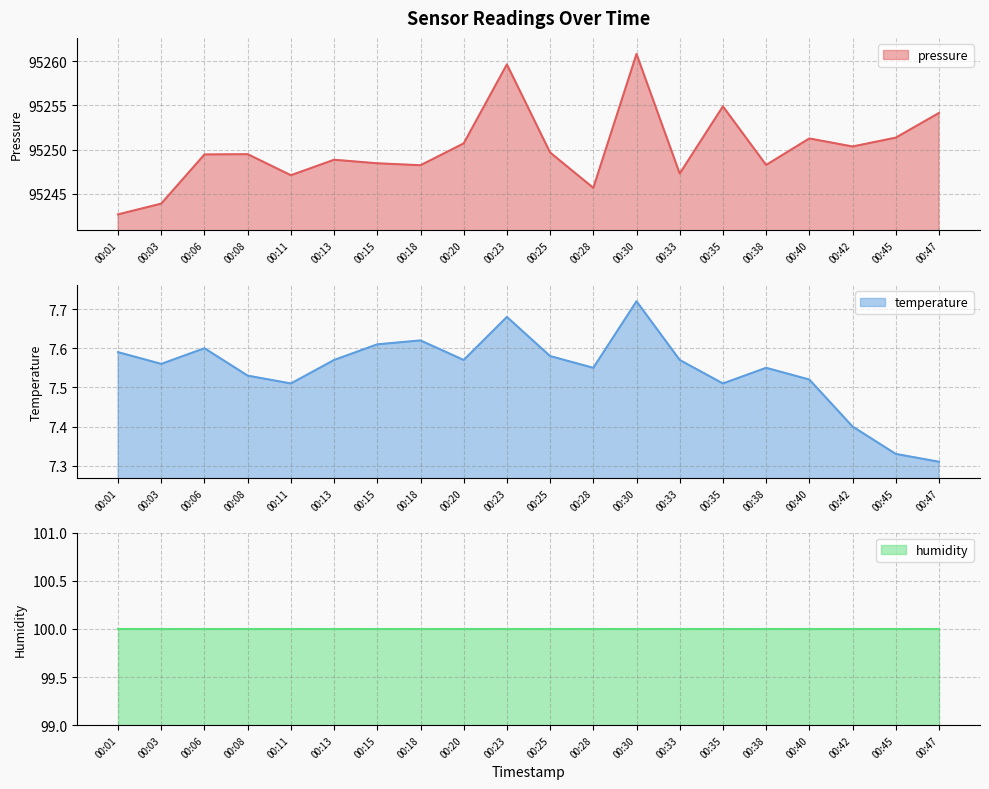

Between 00:18 and 00:30, which series saw the biggest shift?

pressure